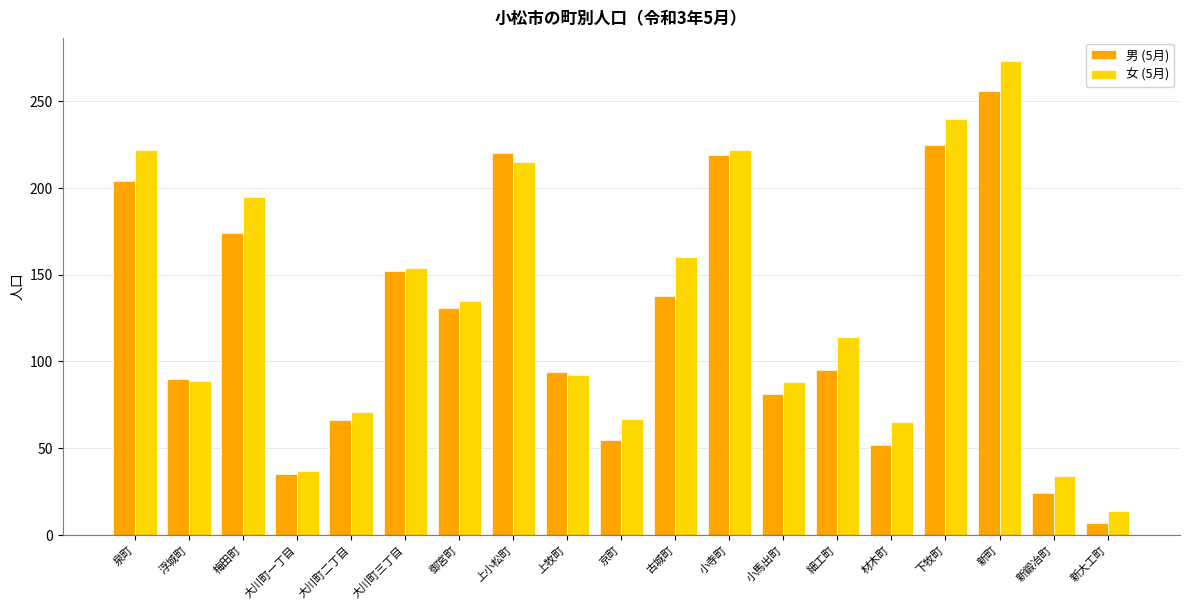

Which series has the widest spread of values?

女 (5月)